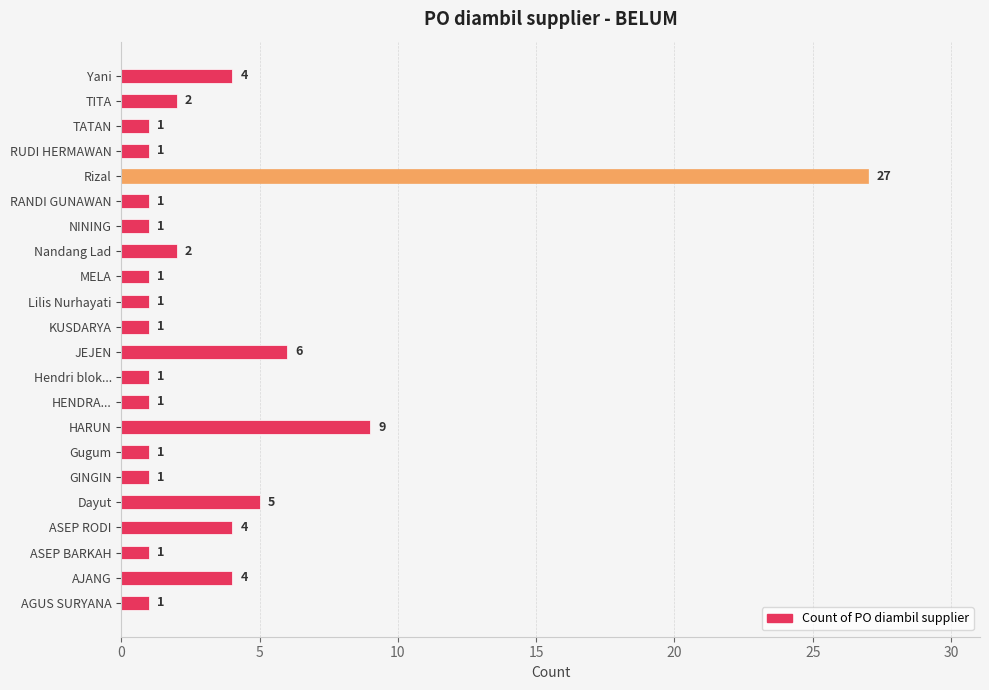

At which label is the value closest to 14?

HARUN